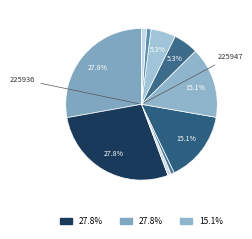

Count the number of slices in the pie.

10